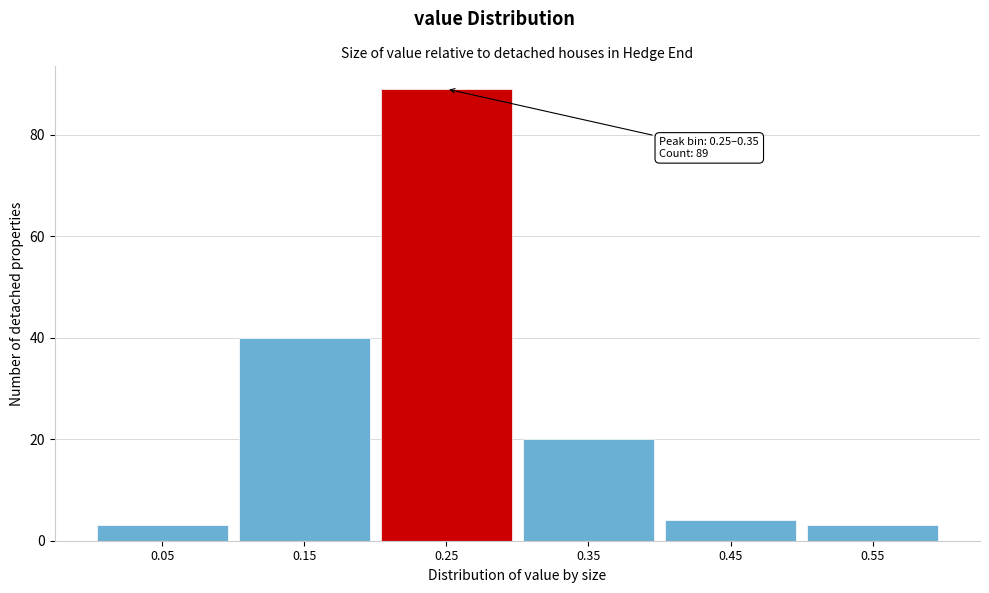

Reading right to left, list all the values displayed in this chart.

3	4	20	89	40	3